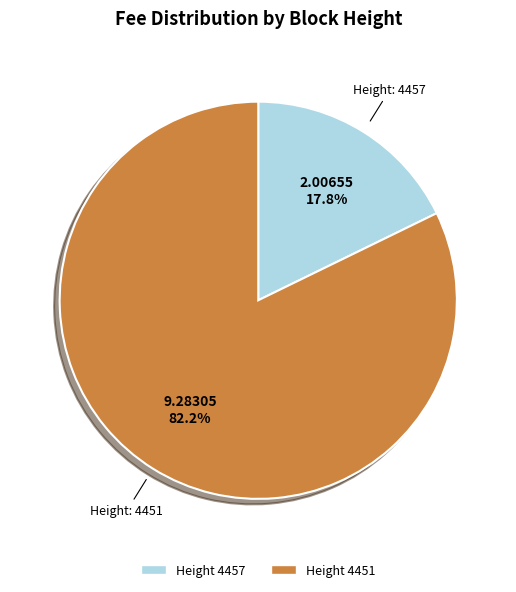

Count the number of slices in the pie.

2